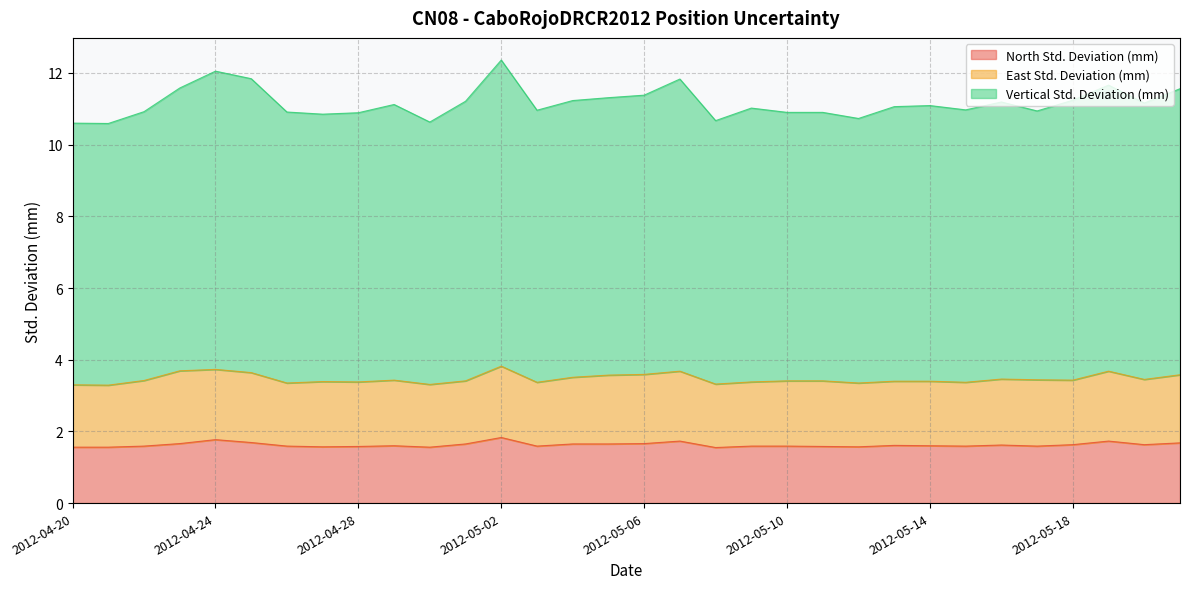

How many lines are shown in the chart?

3